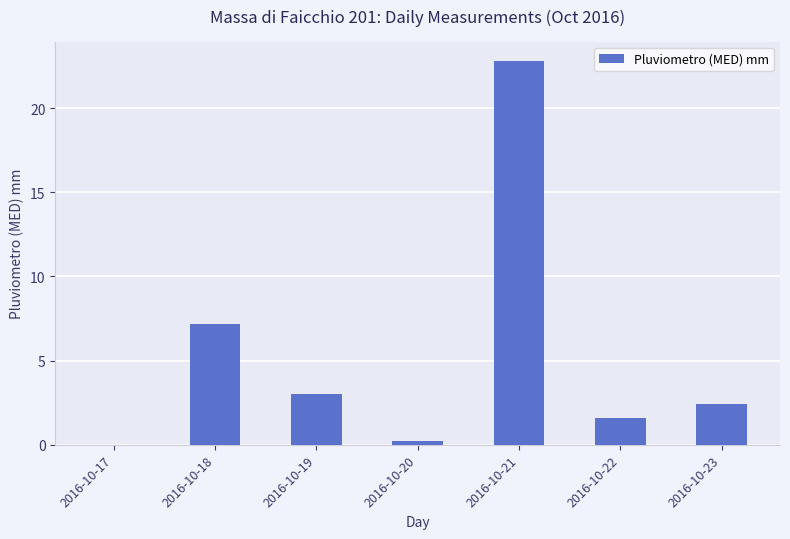

True or false: the data shows -10.8 at 2016-10-17.

False